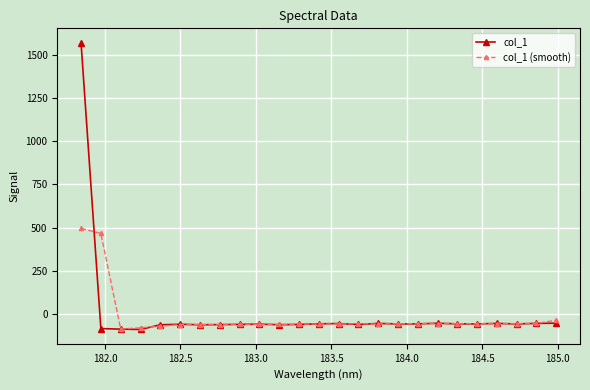

In col_1 (smooth), how many points are higher than both neighbors (excluding endpoints)?

5